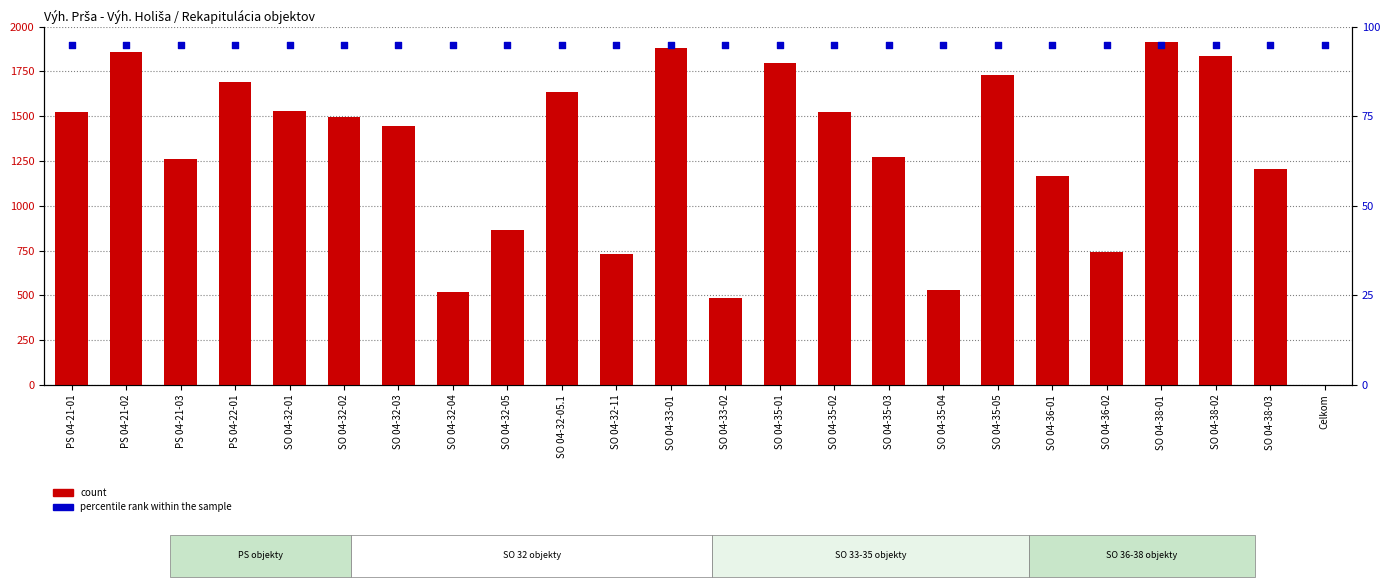

Which series reaches the maximum Y coordinate?

count